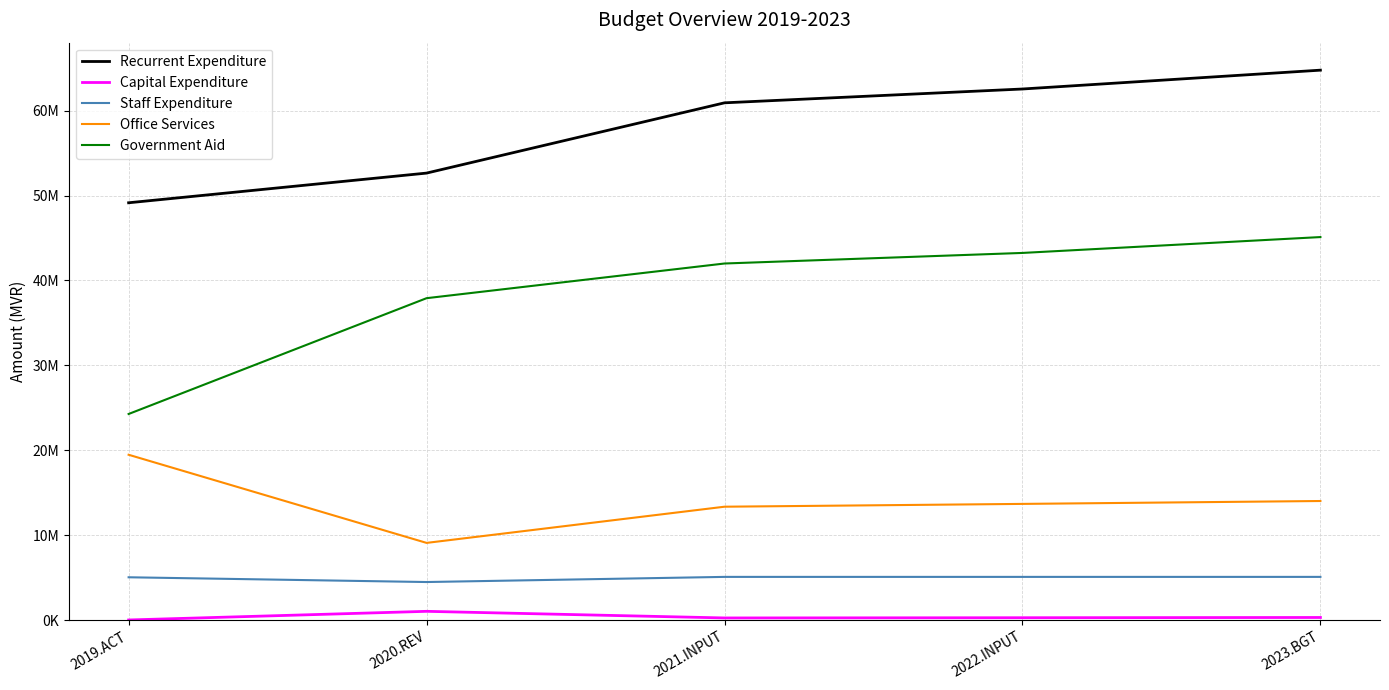

The Staff Expenditure series shows 2984024 at 2023.BGT. True or false?

False